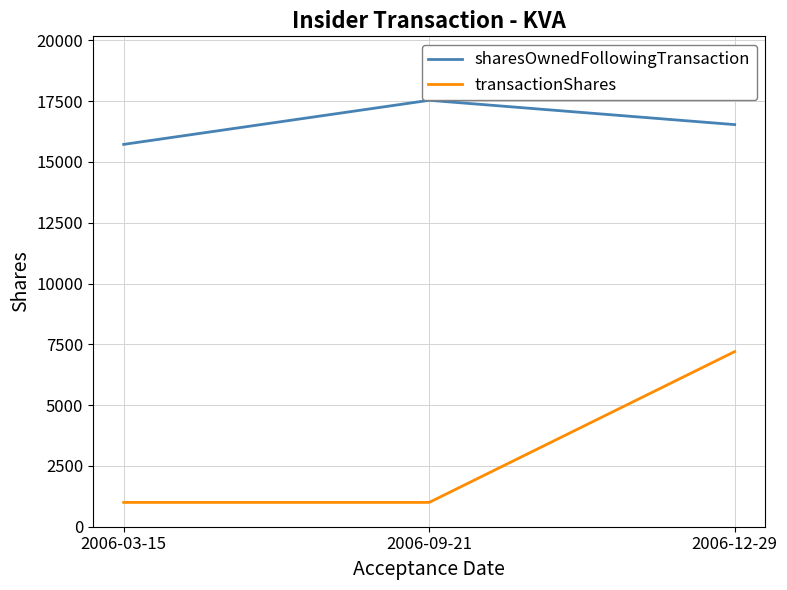

At which label does transactionShares reach its peak?

2006-12-29